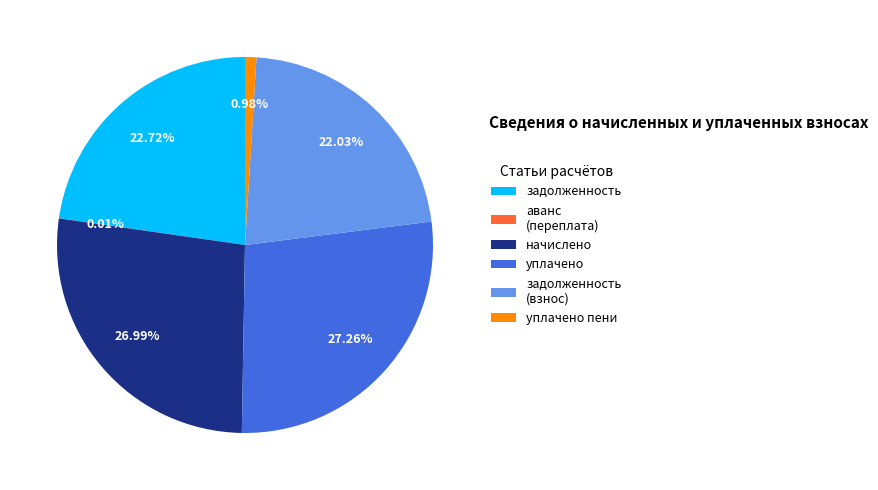

Combined, what portion of the pie is задолженность and уплачено пени?

23.7%